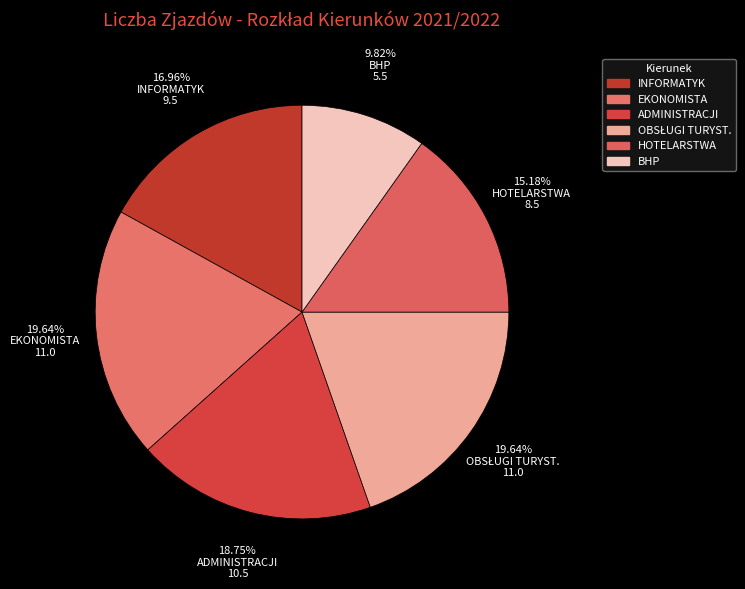

To the nearest percent, what is the average slice percentage?

17%